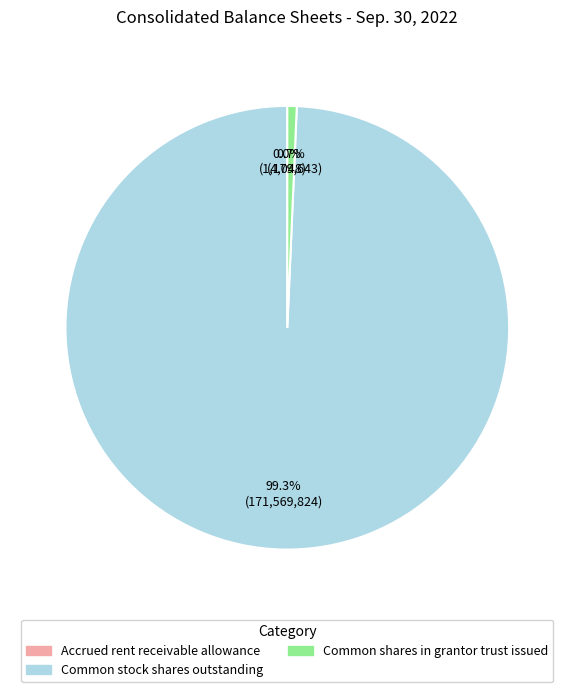

Does Common stock shares outstanding represent more than half of the total?

Yes